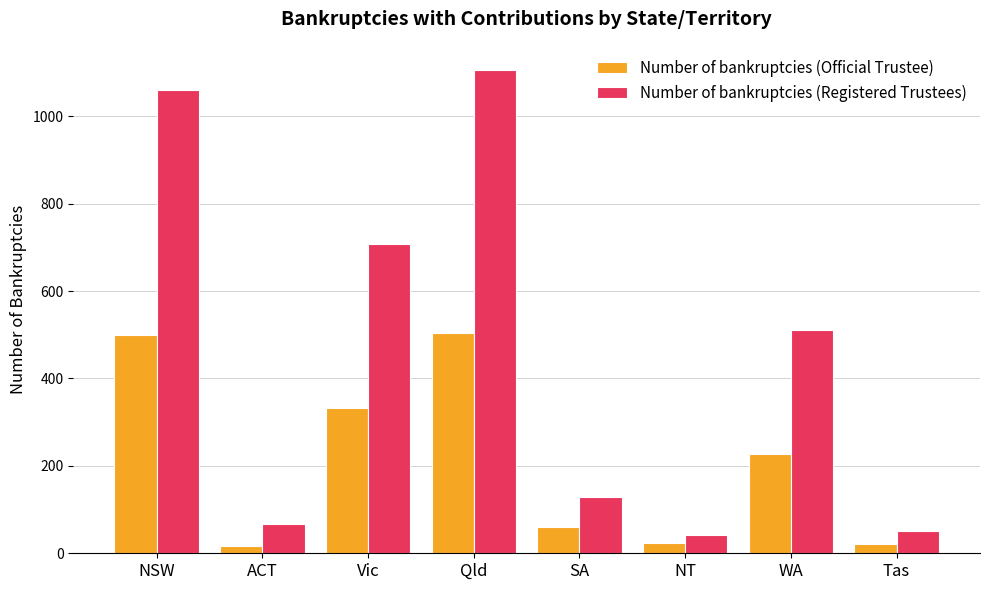

What is the label of the 2nd bar from the left?

ACT